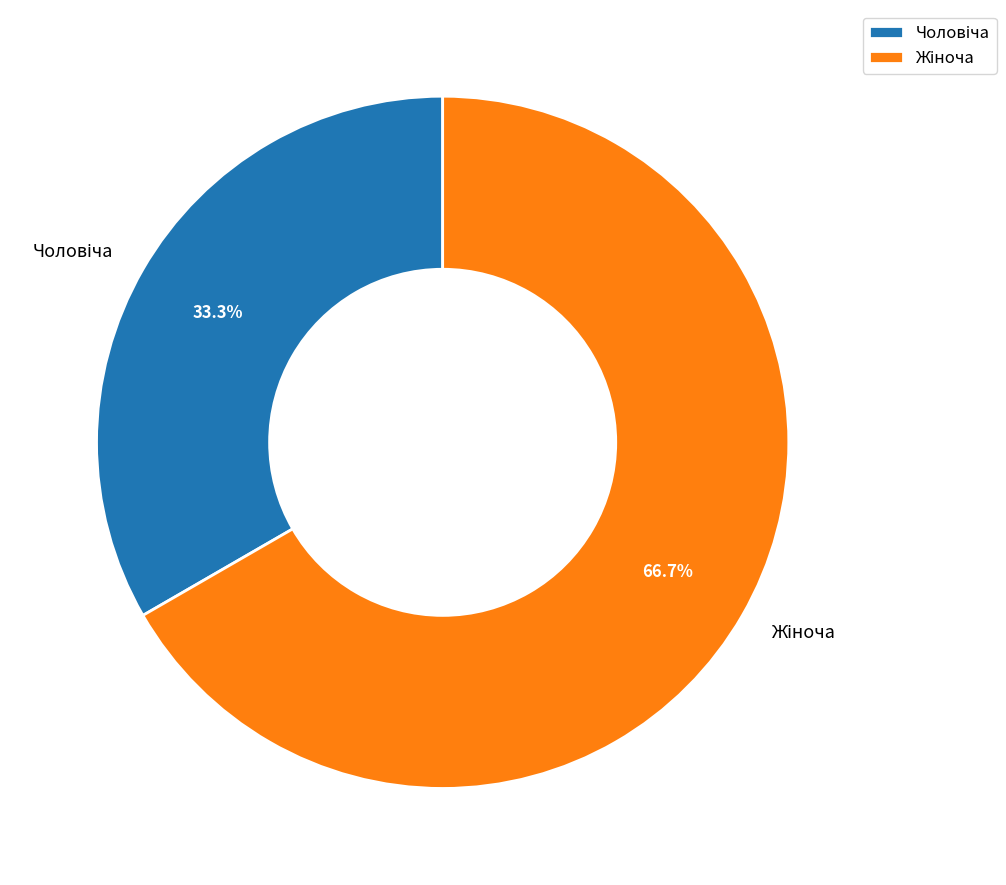

Is there a majority slice in this chart?

Yes